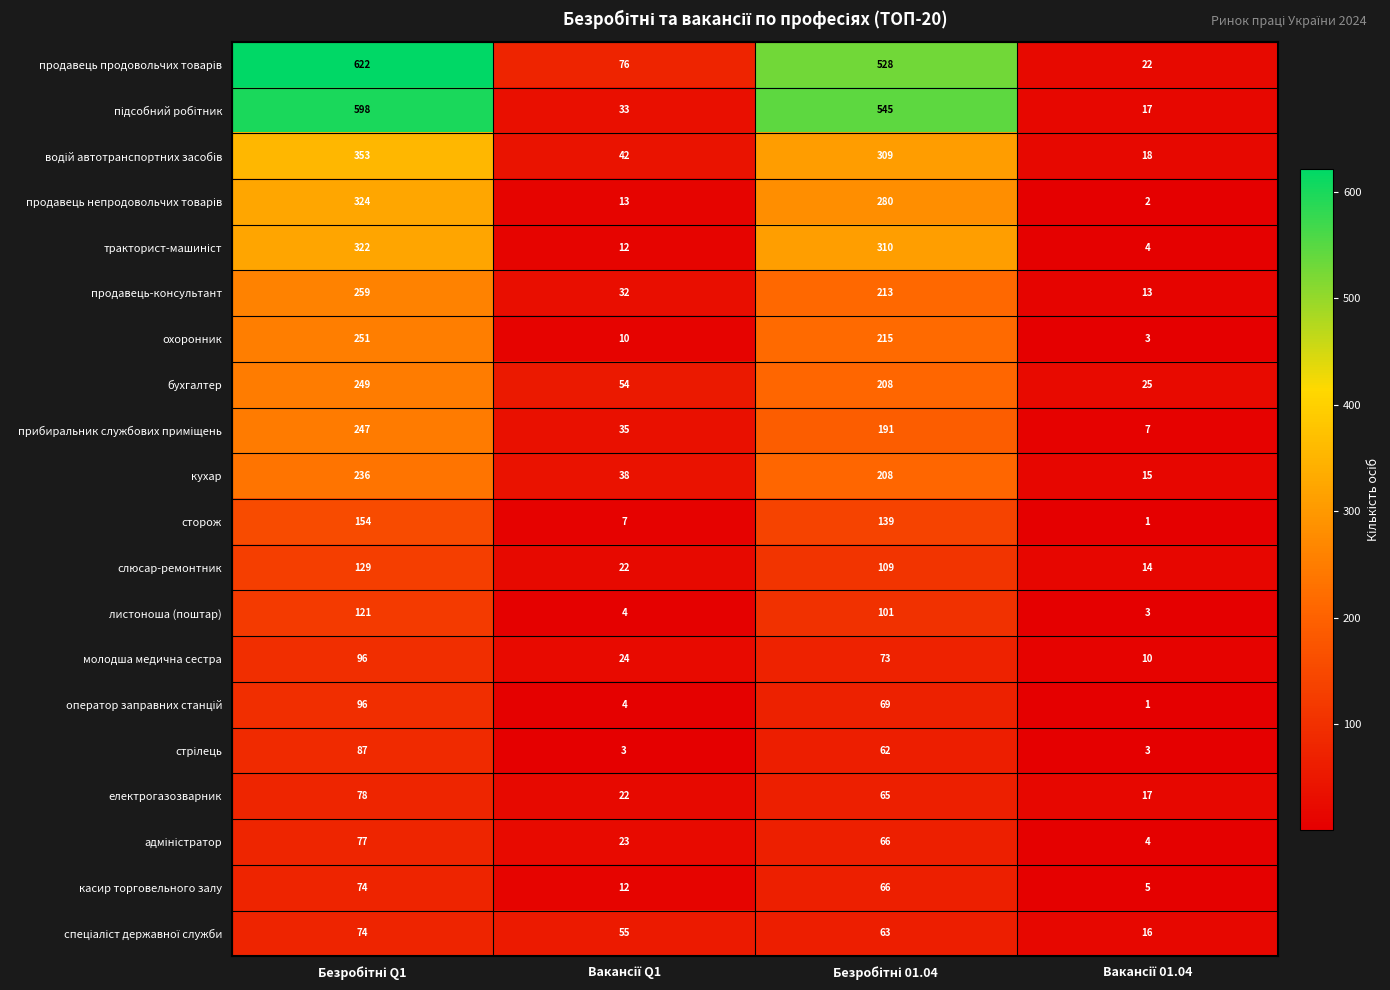

What is the difference between the maximum and minimum values in the охоронник series?

248